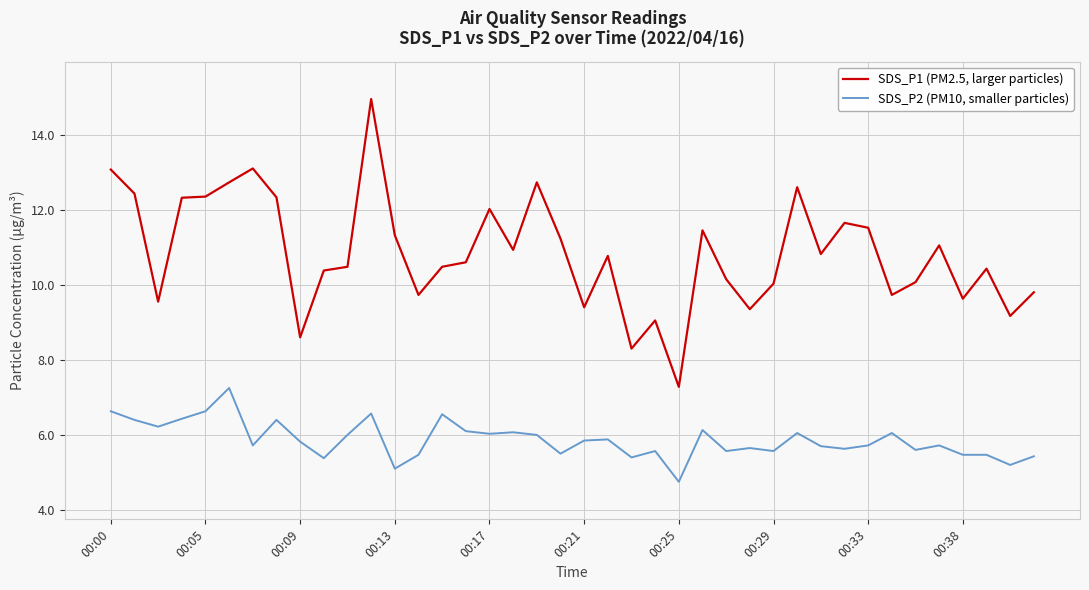

Which series has the widest spread of values?

SDS_P1 (PM2.5, larger particles)